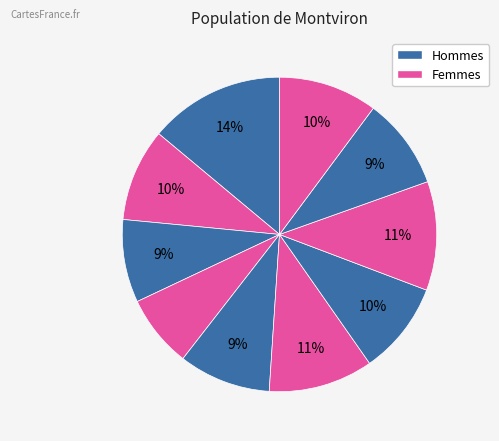

Count the number of slices in the pie.

10